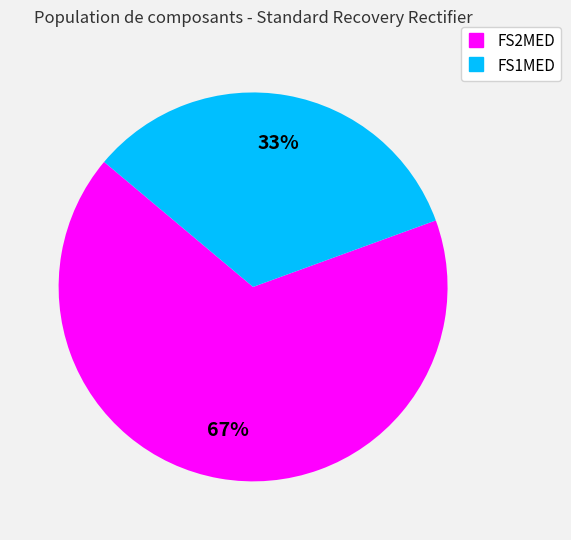

Rank the categories by value from lowest to highest.

FS1MED, FS2MED